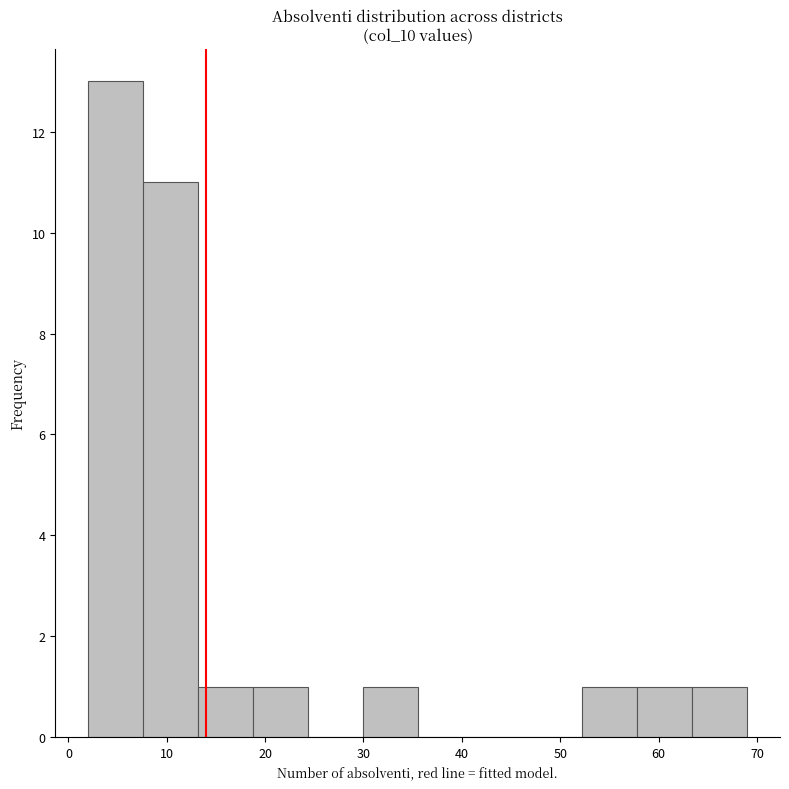

What is the height of the bar covering 58 to 63 on the x-axis? Neither the bar edges nor the heights are printed on the chart, so give them approximately, as read against the axes.

1